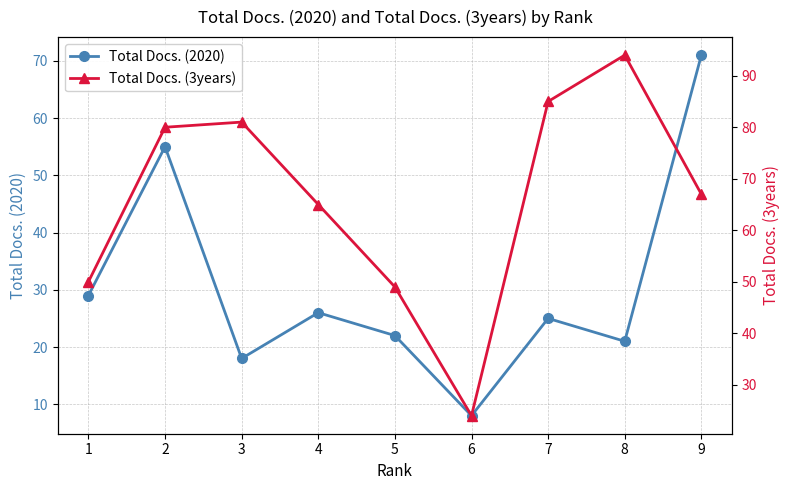

At which category does Total Docs. (2020) reach its first local peak?

2